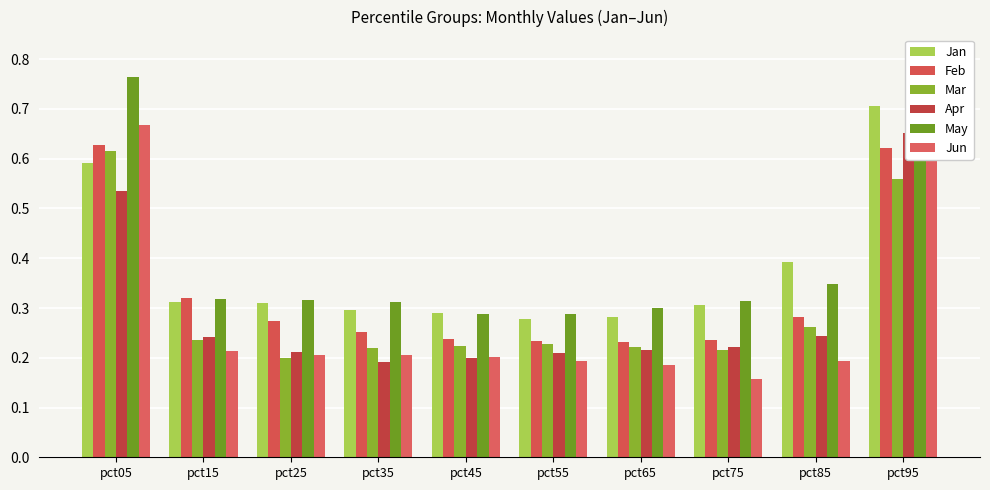

What are all the series names shown in the legend?

Jan, Feb, Mar, Apr, May, Jun